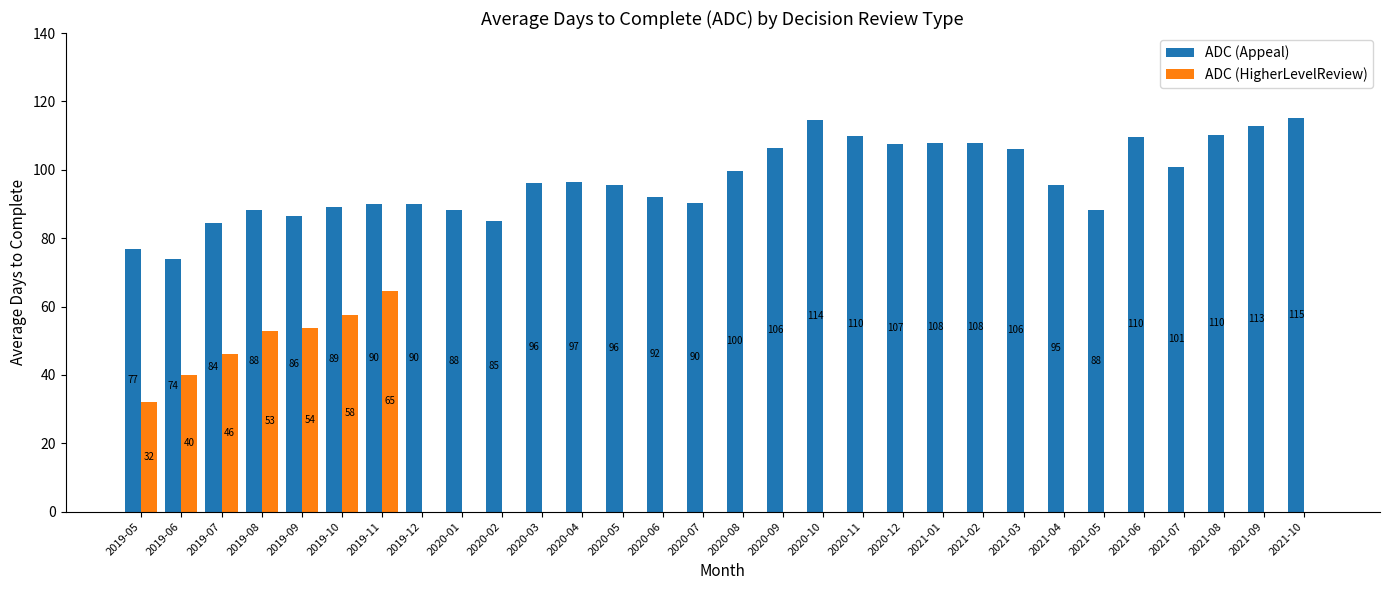

Which series has the largest total across all categories?

ADC (Appeal)